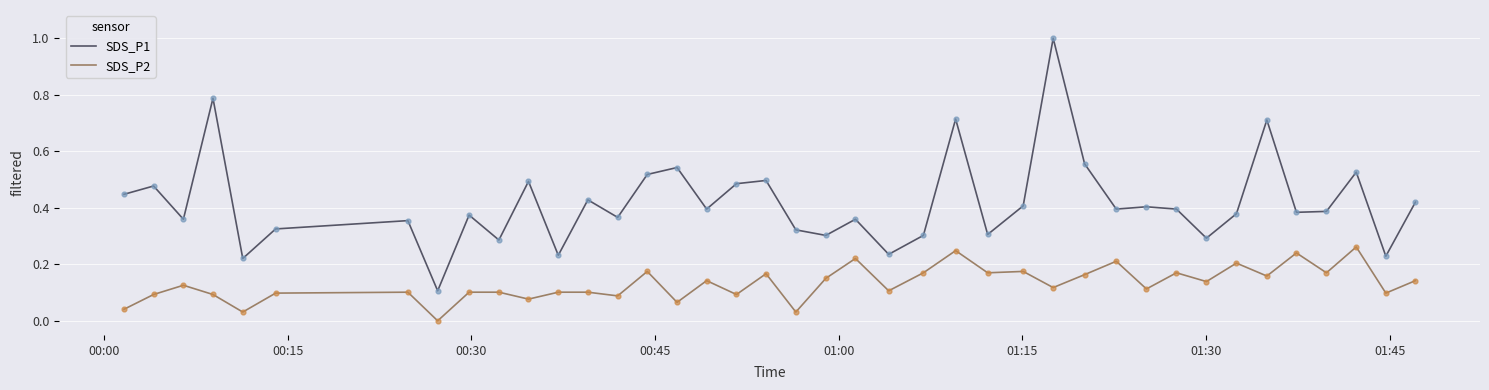

At how many categories does at least one series exceed 0?

40